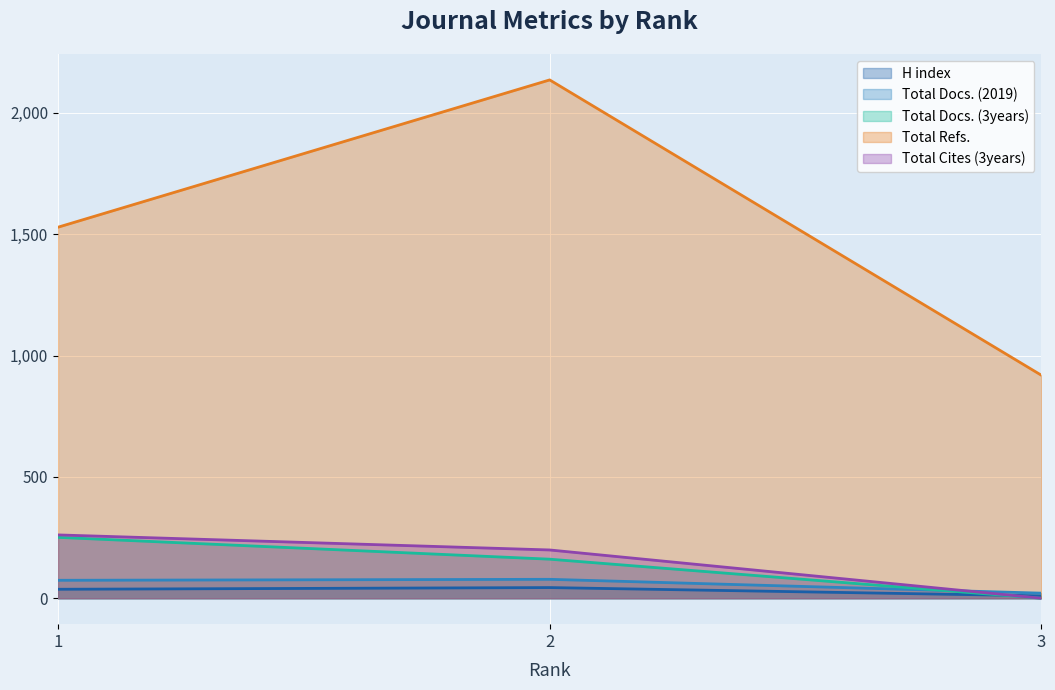

At how many categories does at least one series exceed 839?

3